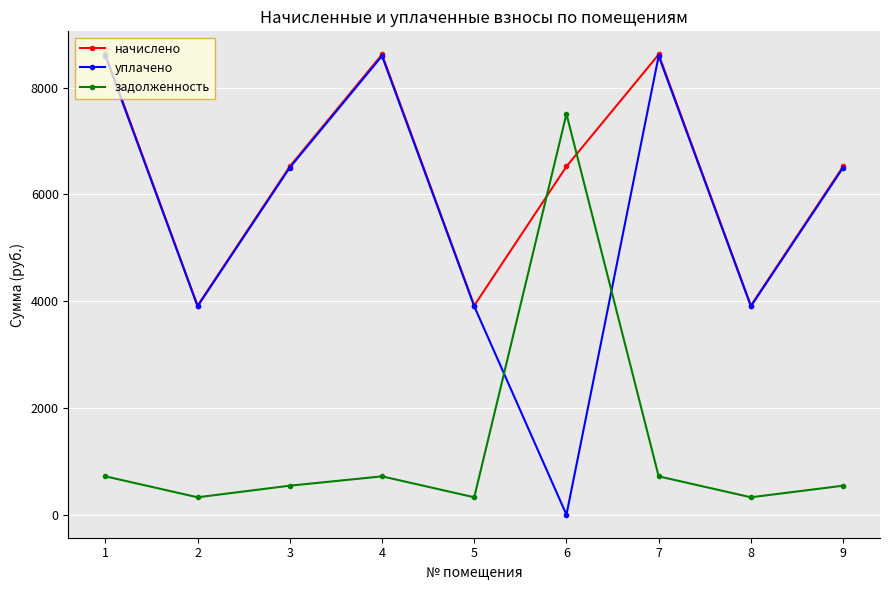

What is the maximum value shown in the chart?

8620.9